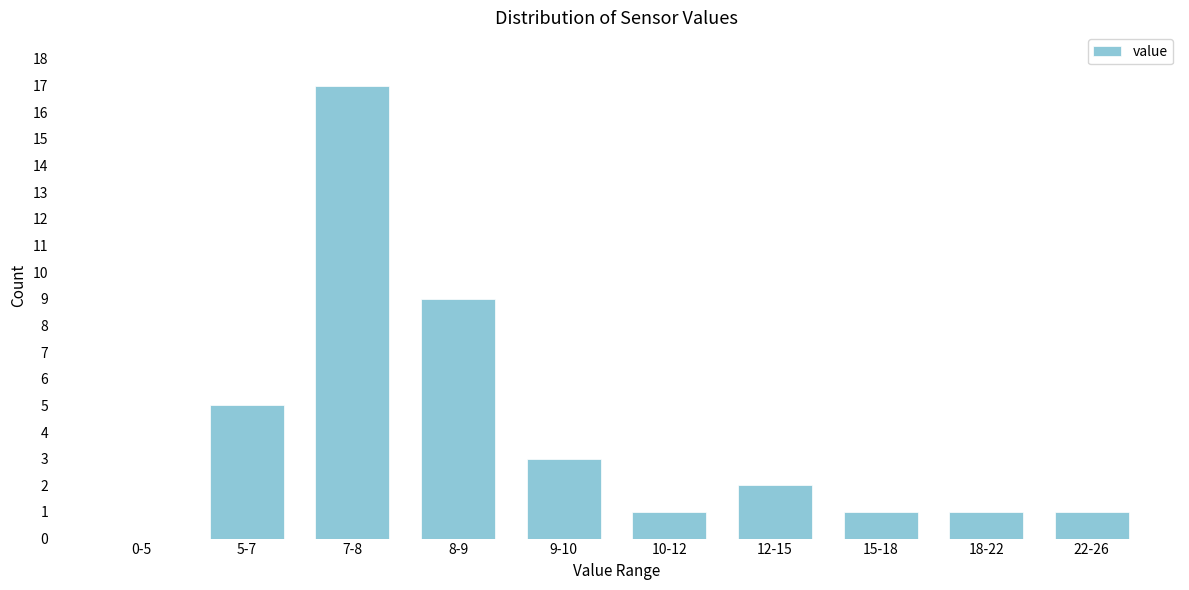

Reading left to right, transcribe all the data shown in this chart.

0-5=0	5-7=5	7-8=17	8-9=9	9-10=3	10-12=1	12-15=2	15-18=1	18-22=1	22-26=1